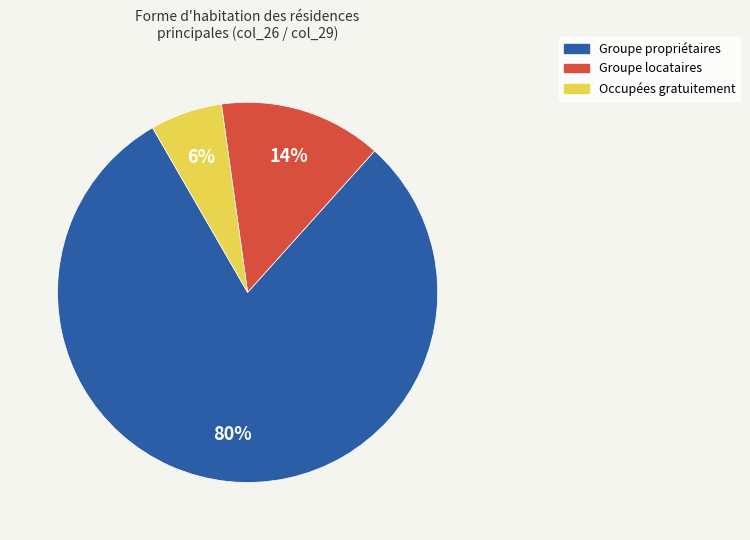

To the nearest percent, what is the difference between the largest and smallest slice percentages?

74%